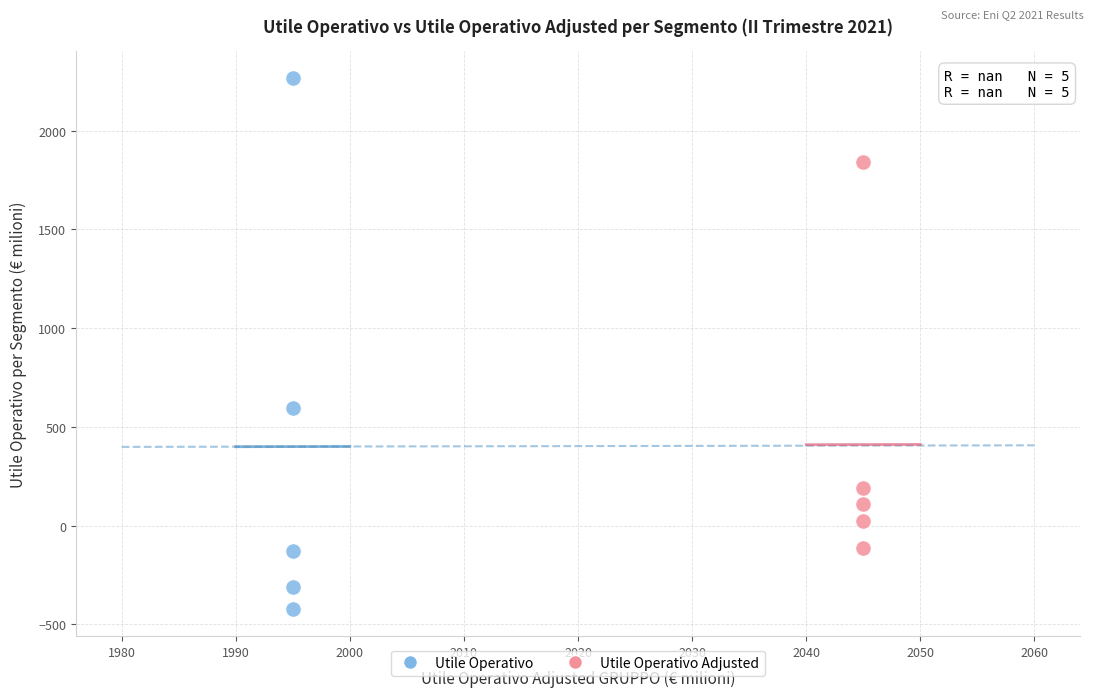

Which series reaches the minimum Y coordinate?

Utile Operativo